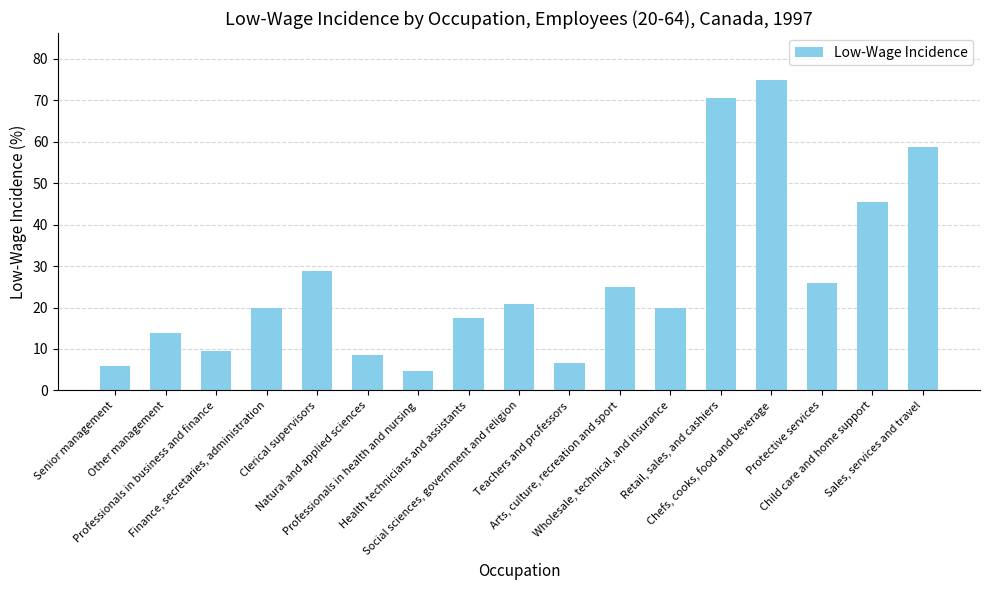

How many data points are less than 19?

7